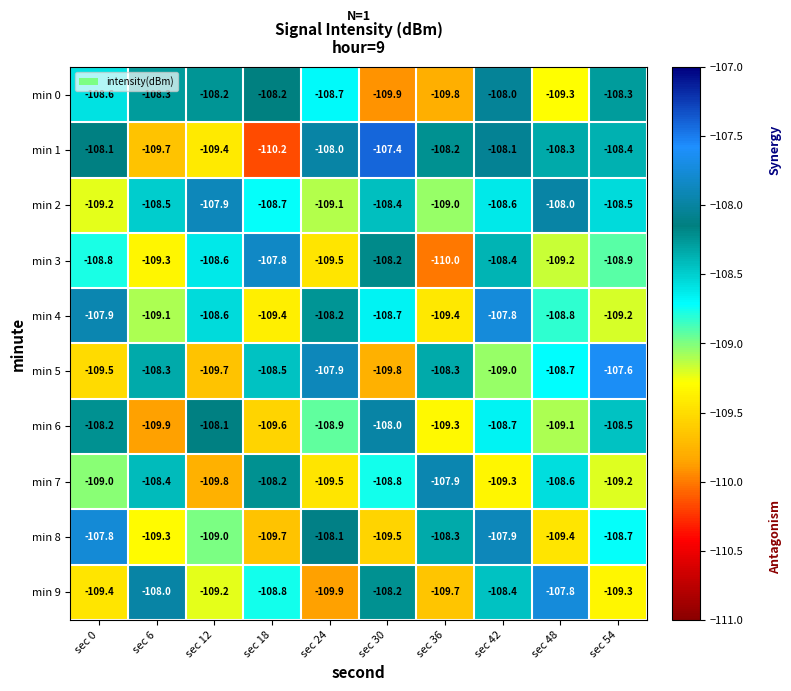

Rank the categories by min 9 value from highest to lowest.

sec 48, sec 6, sec 30, sec 42, sec 18, sec 12, sec 54, sec 0, sec 36, sec 24